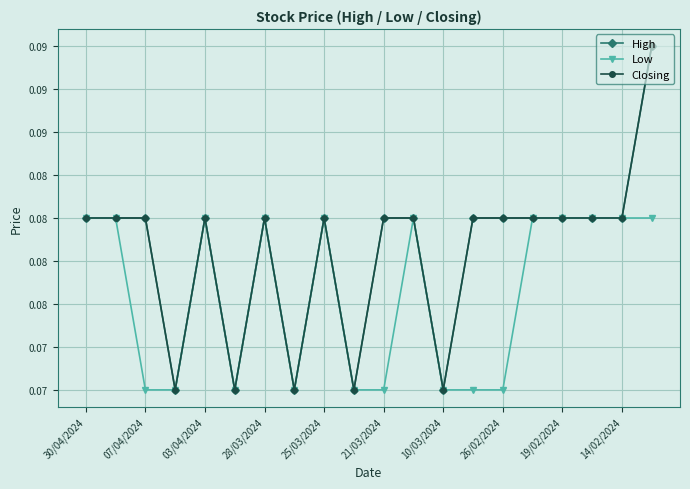

Is this an area chart (filled region under the line)?

No